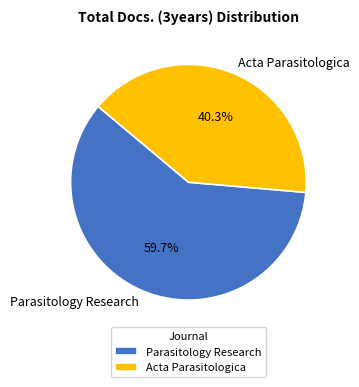

What is the ratio of the value at Acta Parasitologica to the value at Parasitology Research?

0.7